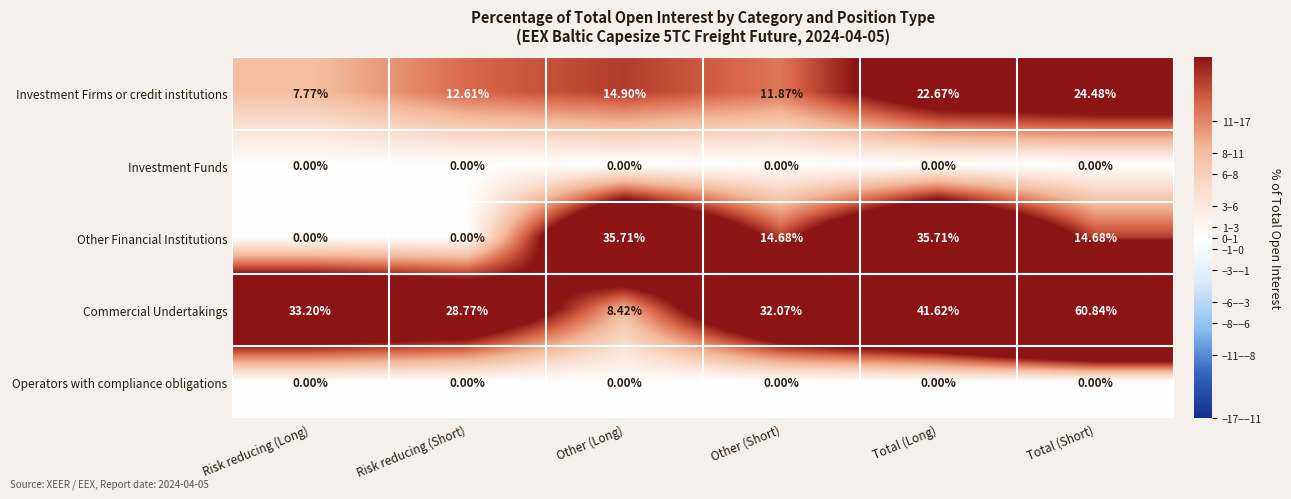

Which series has the largest total across all categories?

Commercial Undertakings